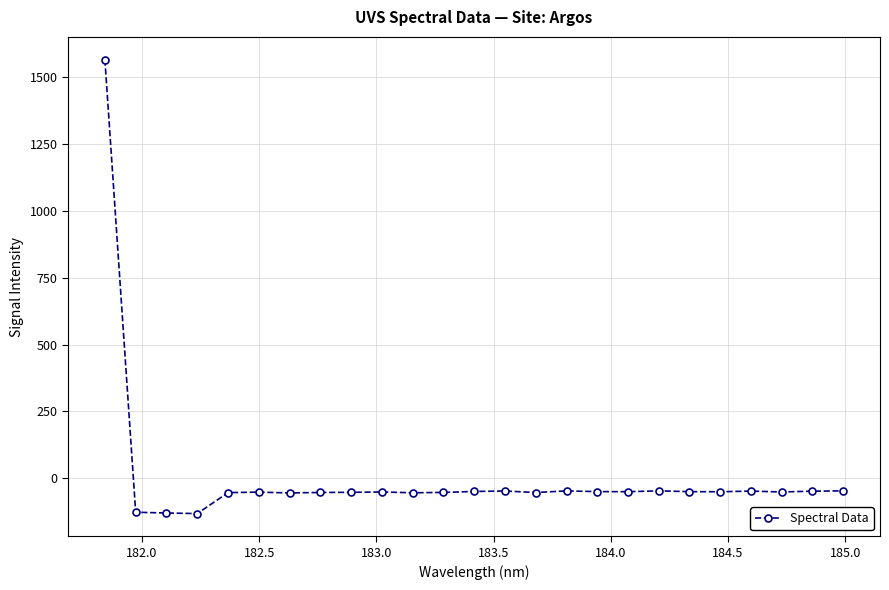

What is the average value?

5.1